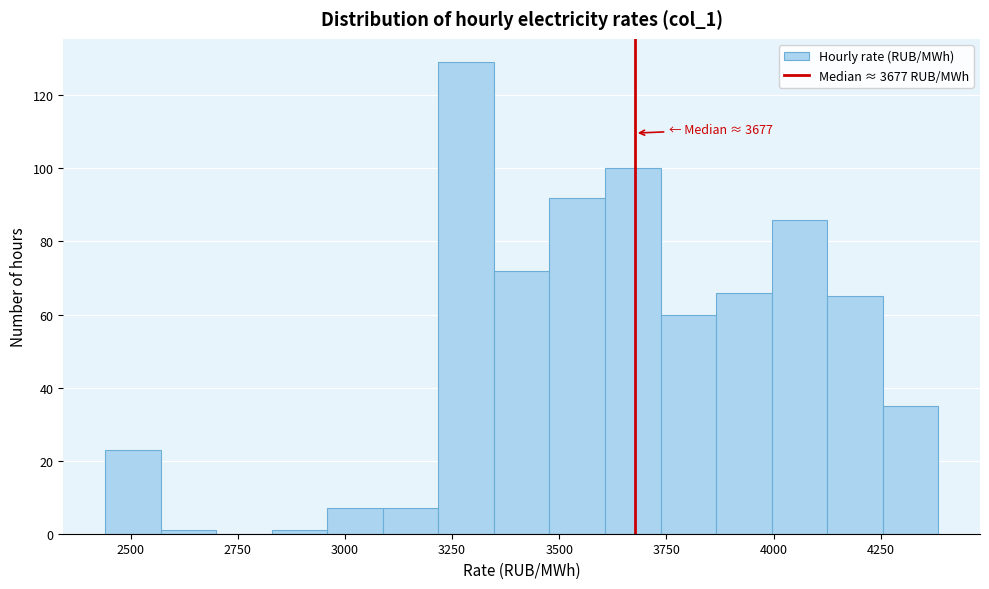

Read against the x-axis, roughly where is the centre of the tallest bar?

3300